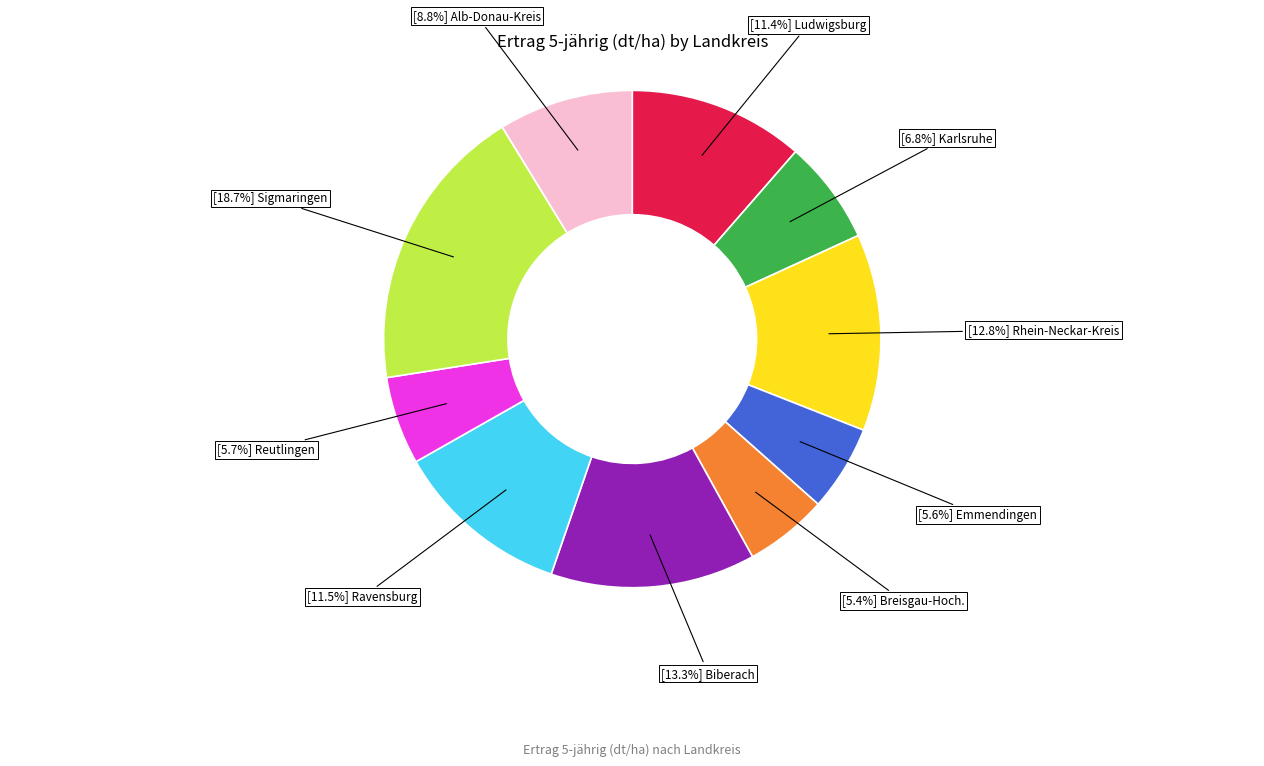

Is there any slice that represents more than half of the pie?

No